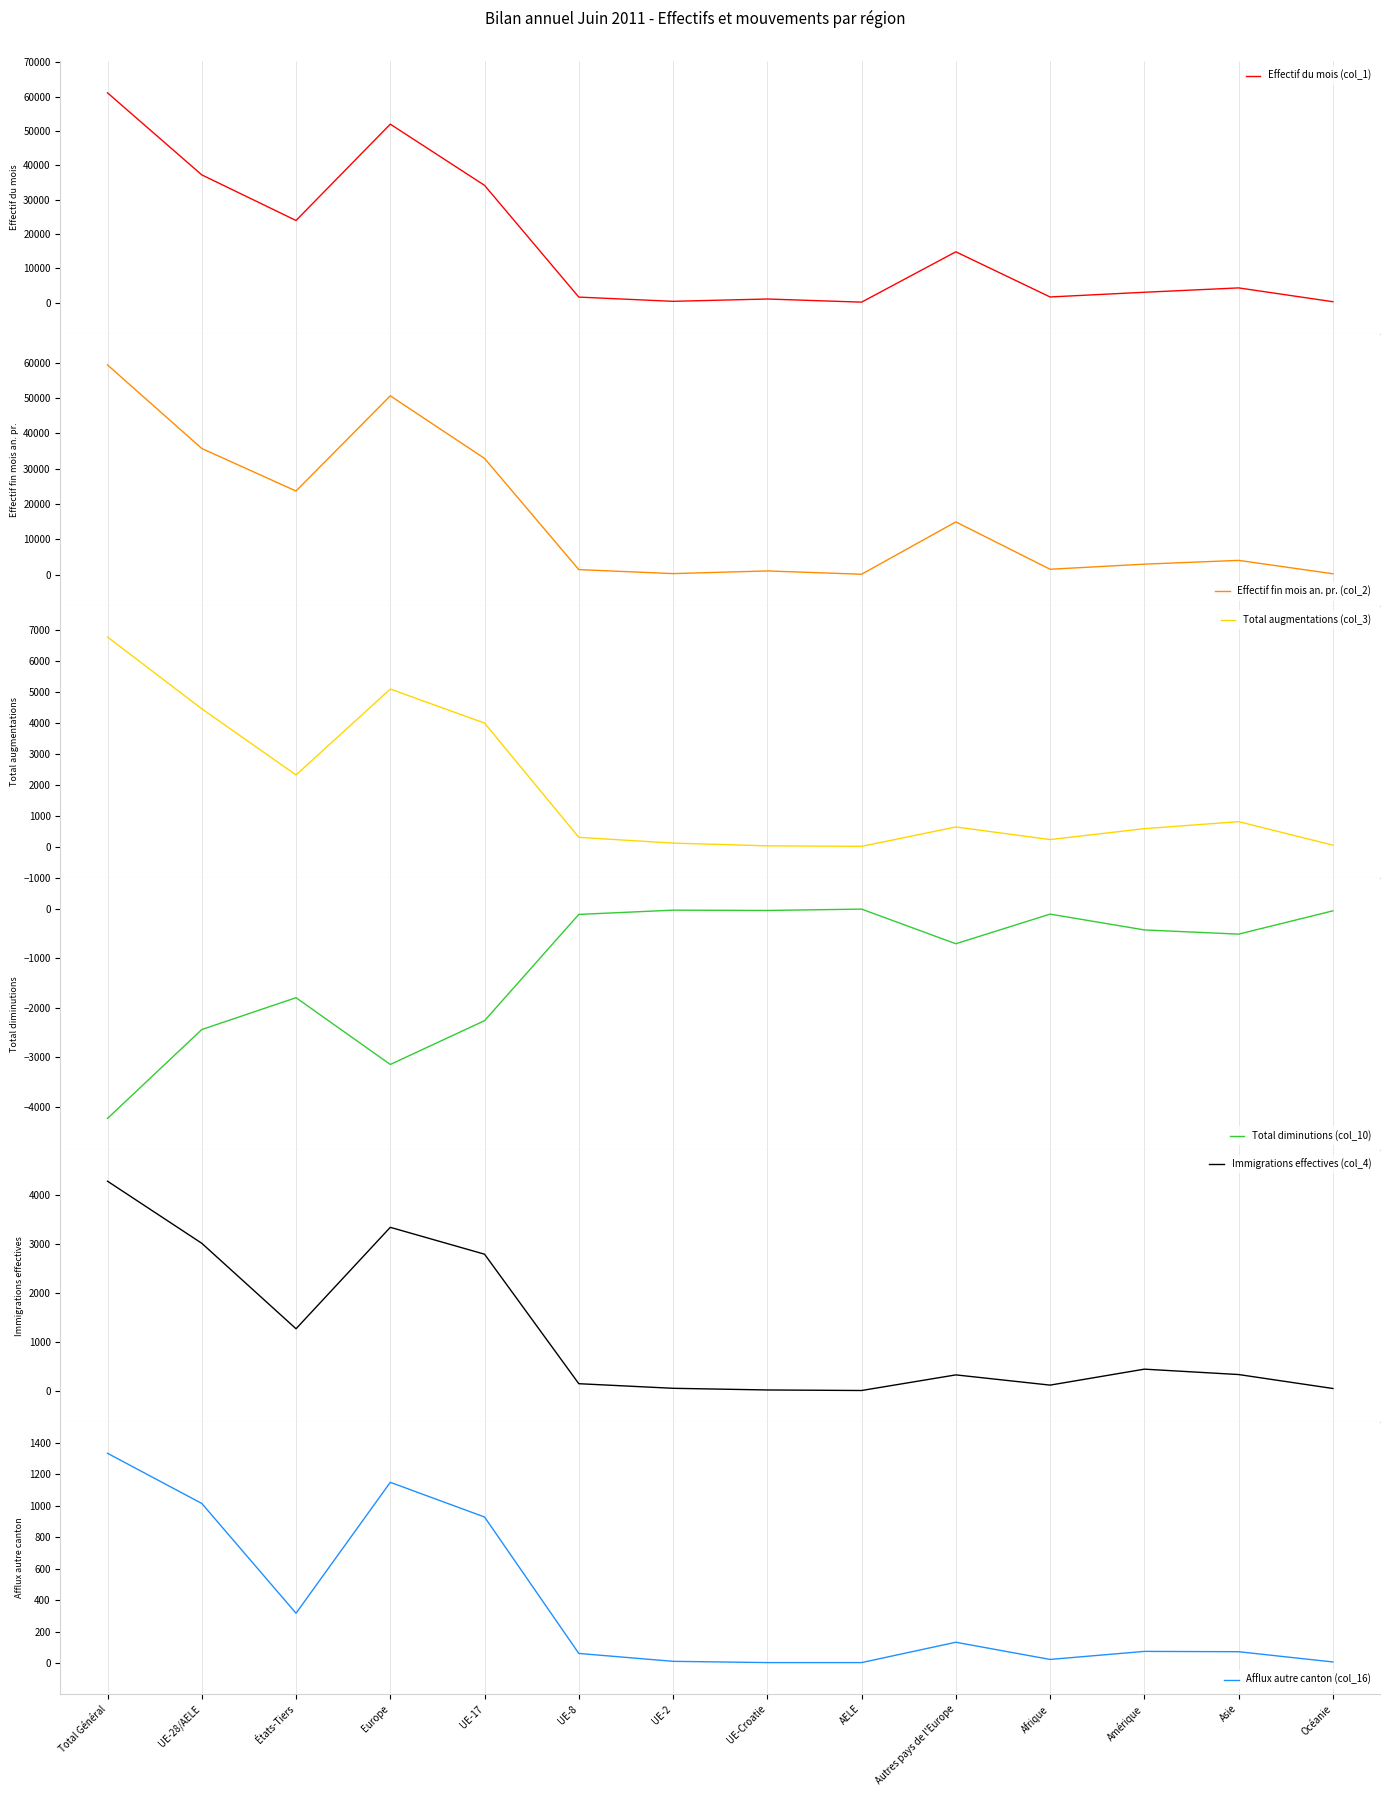

Which category has the highest value in the Immigrations effectives (col_4) series?

Total Général